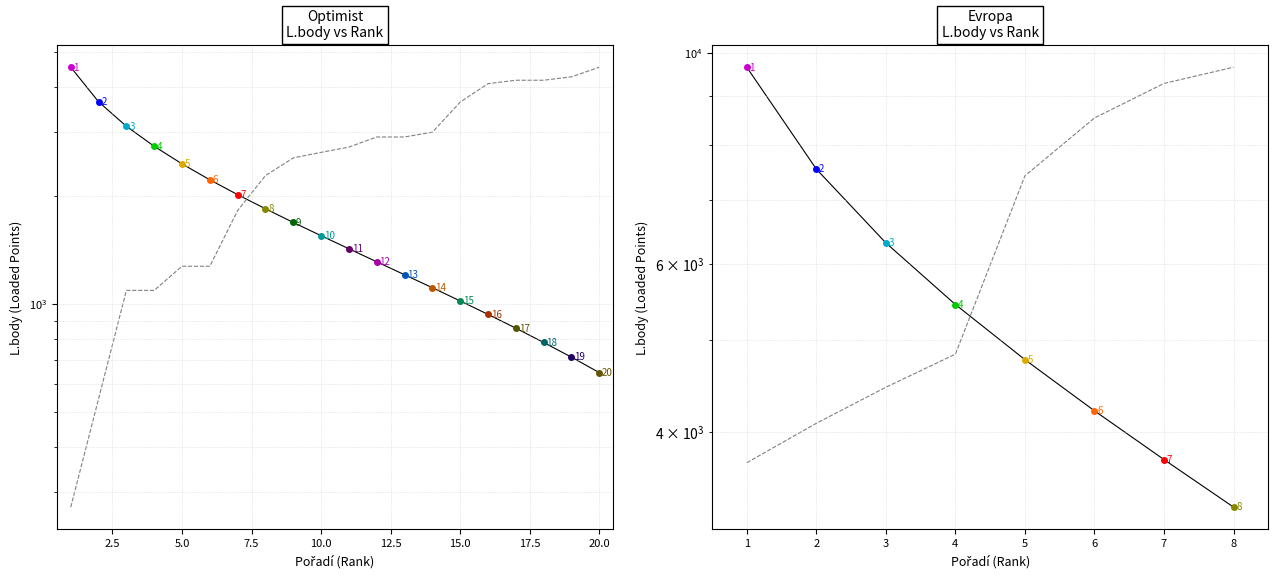

True or false: L.body trend and Body (scaled) intersect in this chart.

True